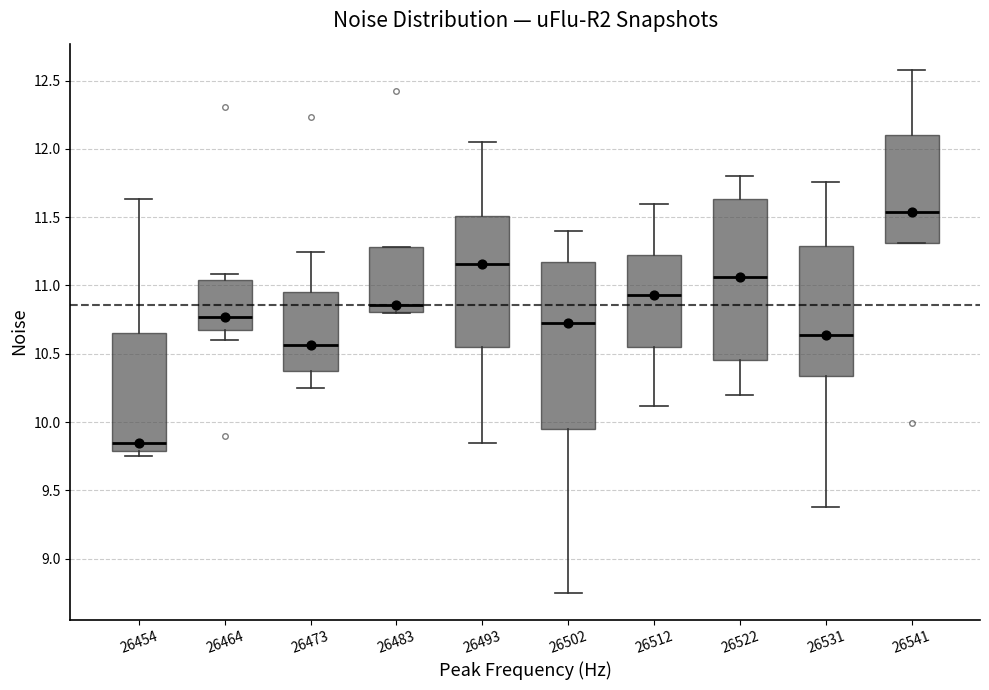

Reading left to right, read every box against the y-axis: the position of its median line, the range the box covers, and the ends of its whiskers. The values are not printed on the chart, so give them approximately, as read against the axis.

26454: median 9.85, box 9.80 to 10.65, whiskers 9.75 to 11.65
26464: median 10.75, box 10.65 to 11.05, whiskers 10.60 to 11.10
26473: median 10.55, box 10.40 to 10.95, whiskers 10.25 to 11.25
26483: median 10.85, box 10.80 to 11.30, whiskers 10.80 to 11.30
26493: median 11.15, box 10.55 to 11.50, whiskers 9.85 to 12.05
26502: median 10.75, box 9.95 to 11.20, whiskers 8.75 to 11.40
26512: median 10.95, box 10.55 to 11.20, whiskers 10.10 to 11.60
26522: median 11.05, box 10.45 to 11.65, whiskers 10.20 to 11.80
26531: median 10.65, box 10.35 to 11.30, whiskers 9.40 to 11.75
26541: median 11.55, box 11.30 to 12.10, whiskers 11.30 to 12.60